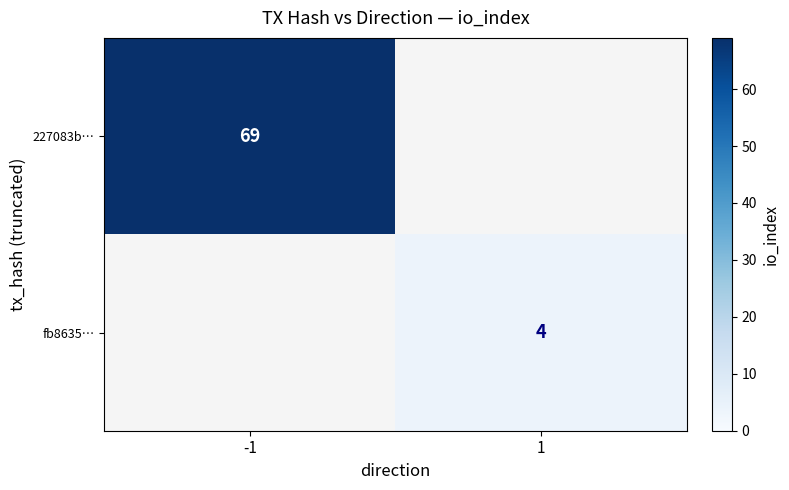

The 227083b… series shows 69 at -1. True or false?

True